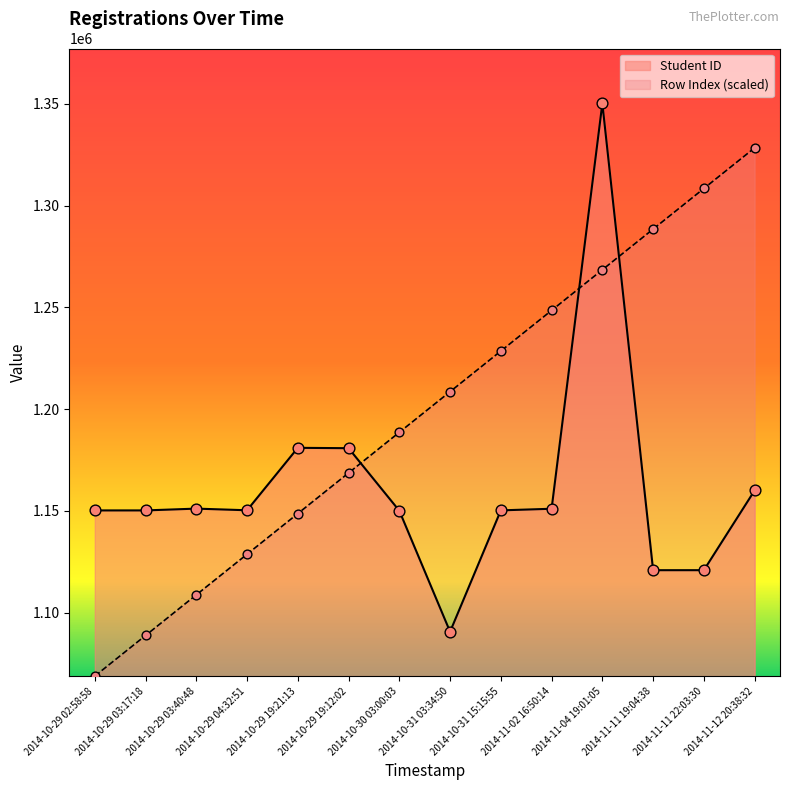

Which series reaches the minimum Y coordinate?

Row Index